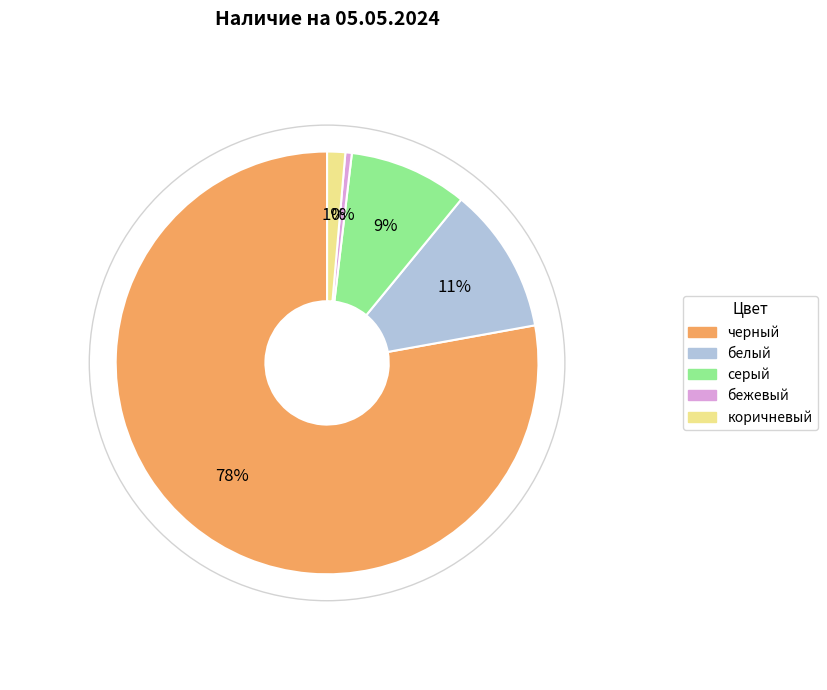

Which has a higher value, коричневый or серый?

серый